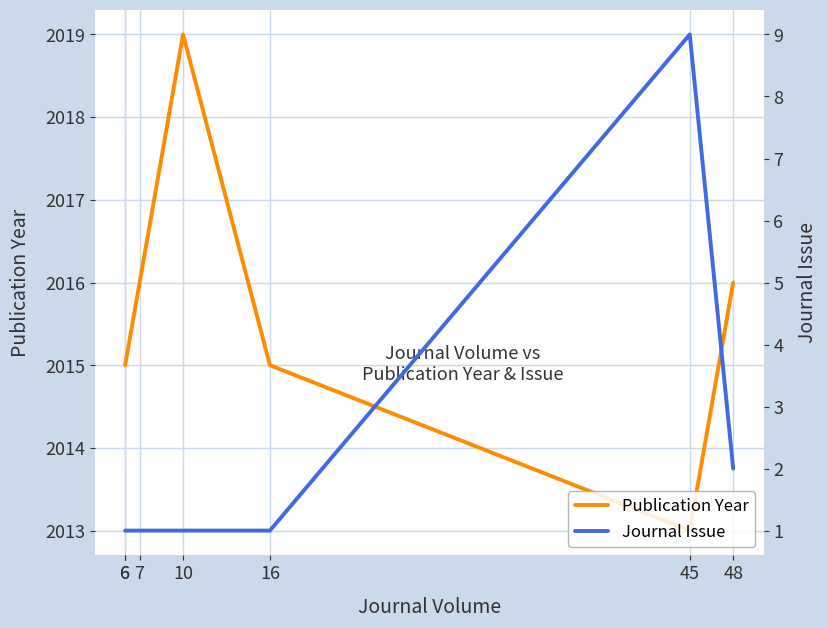

Where is Publication Year nearest to the value 2016?

7